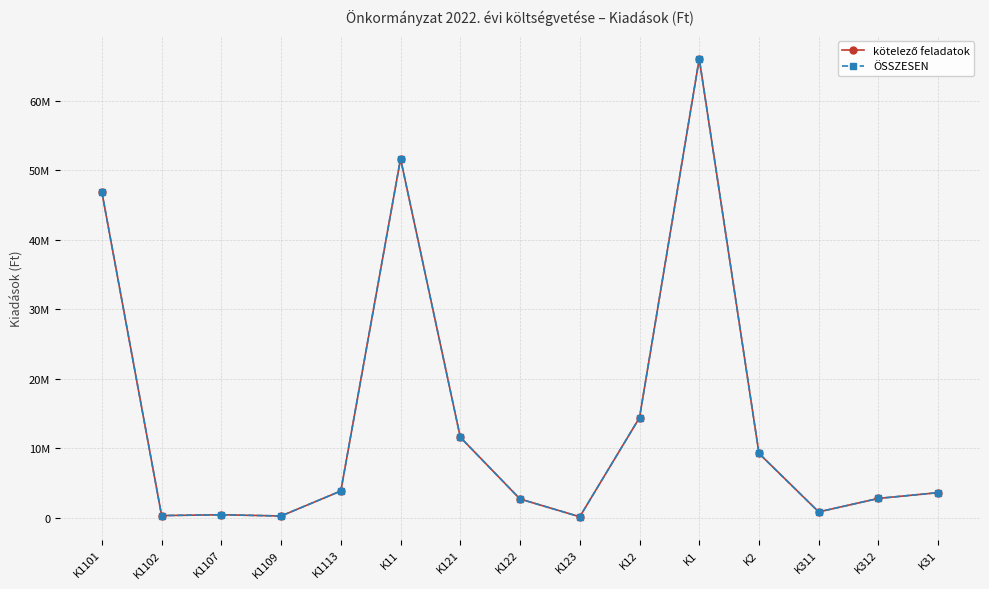

True or false: kötelező feladatok and ÖSSZESEN cross at least once.

False